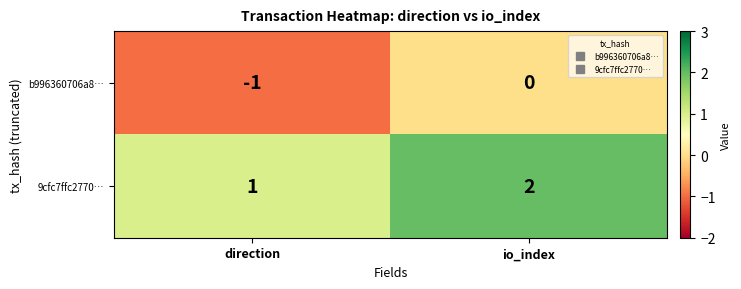

What is the sum of the 9cfc7ffc2770… values at direction and io_index?

3